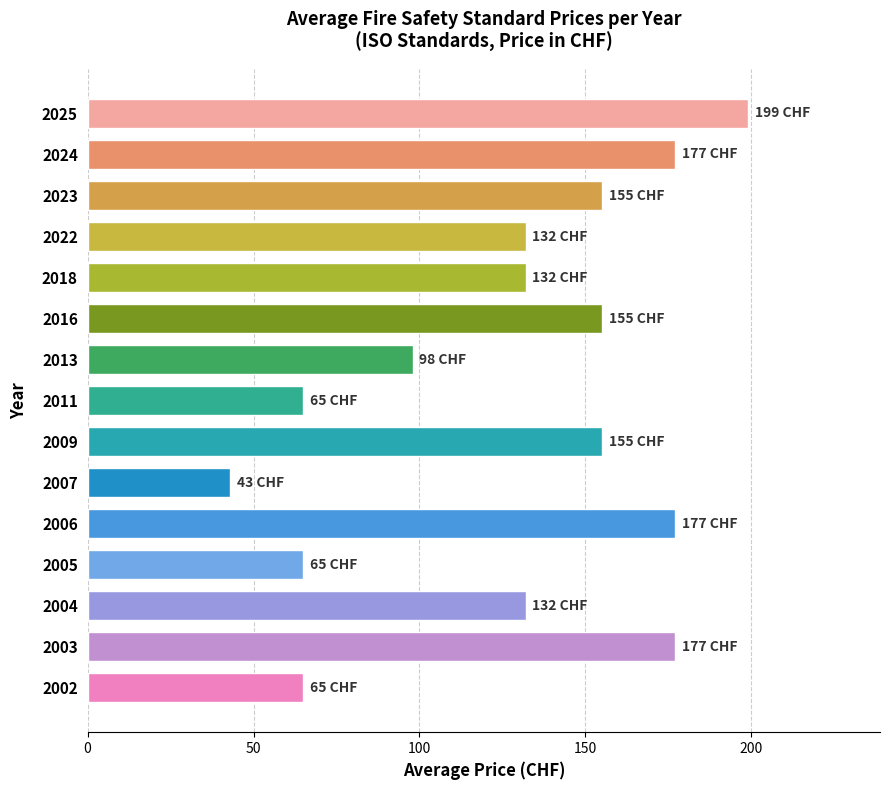

What is the ratio of the value at 2006 to the value at 2016?

1.1